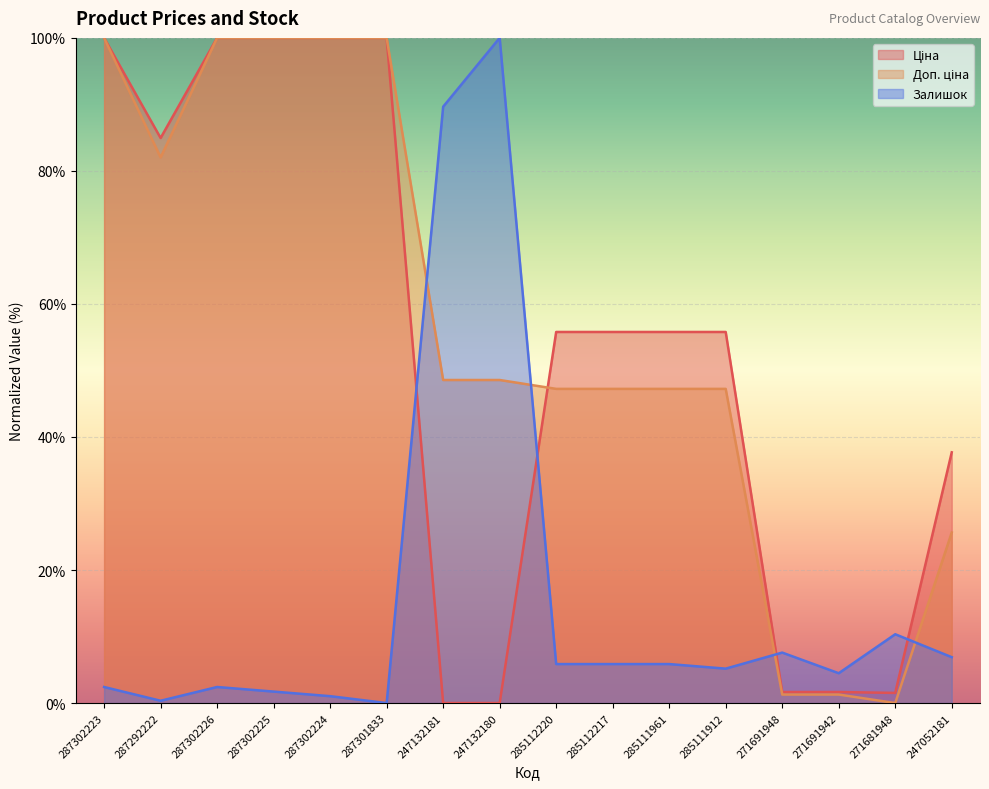

What is the spread (max minus min) of values at 271691948?

6.3